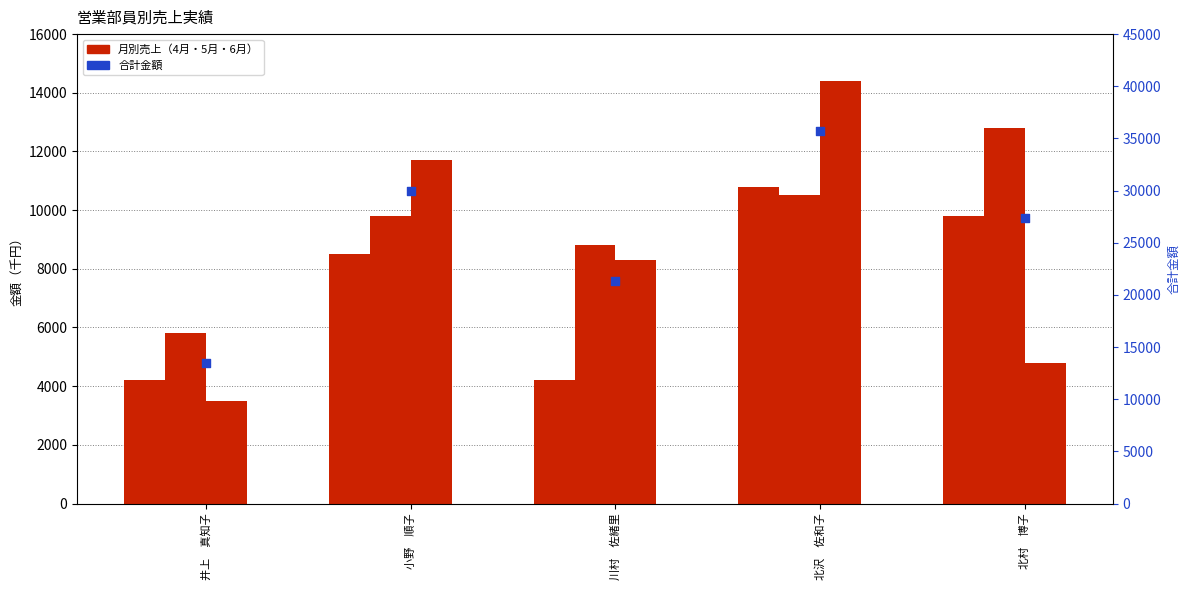

What is the total value across all series at 小野　順子?

60000